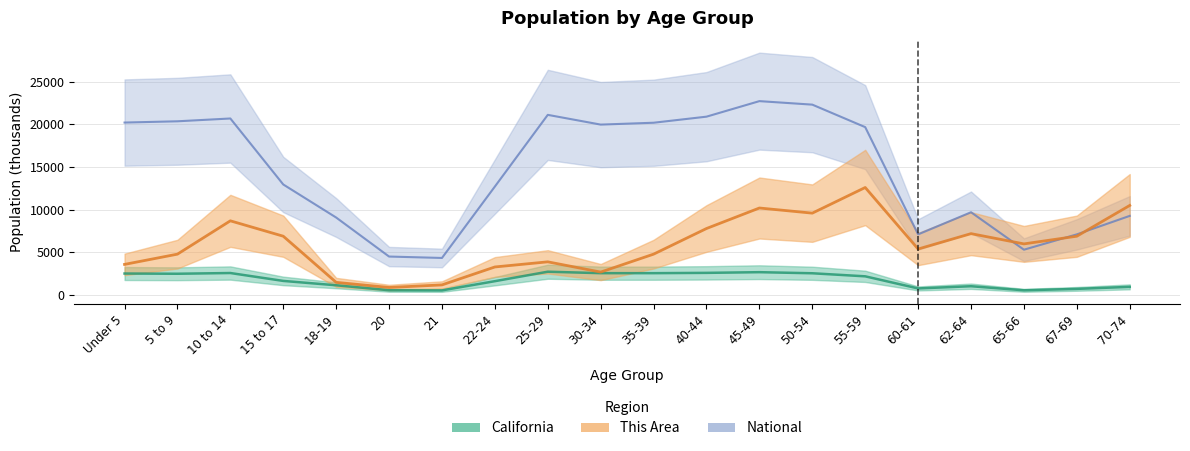

What is the difference between the highest and lowest values at 30-34?

17388.6